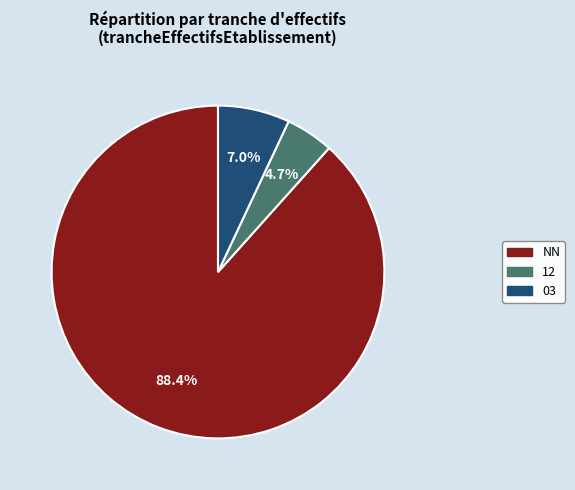

Is there a majority slice in this chart?

Yes